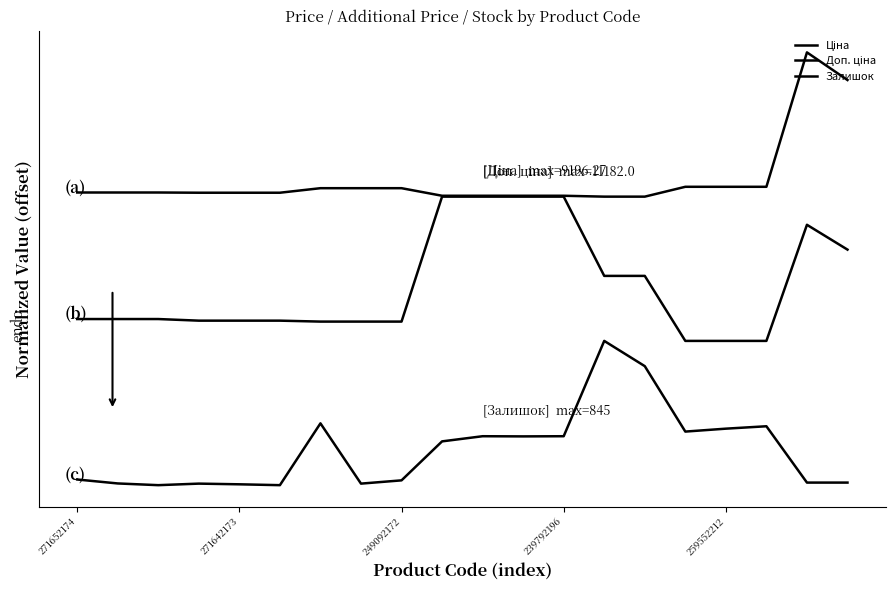

True or false: Доп. ціна and Залишок intersect in this chart.

False